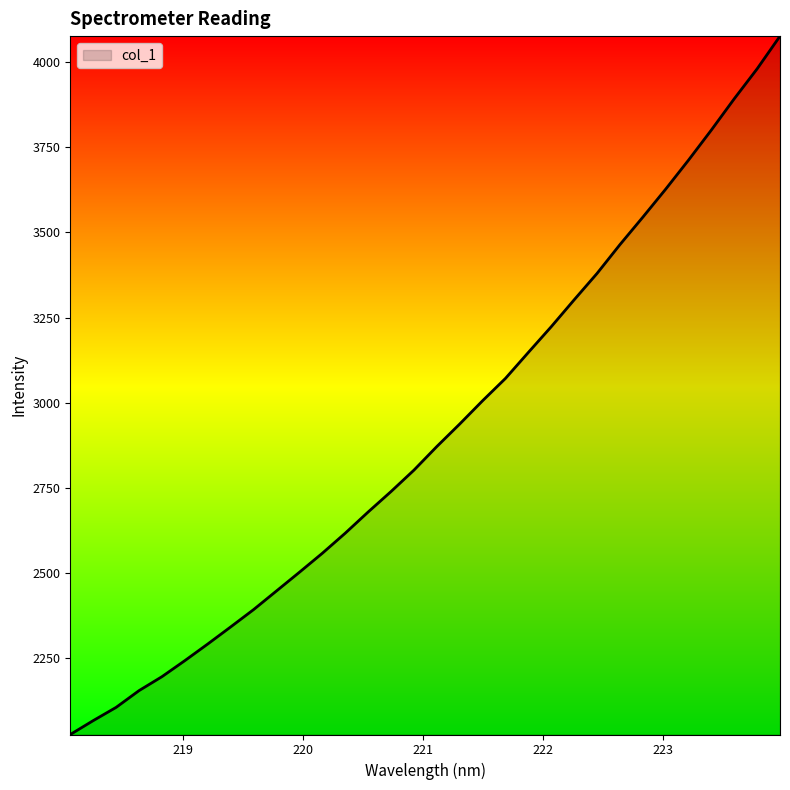

What is the maximum value shown in the chart?

4076.0